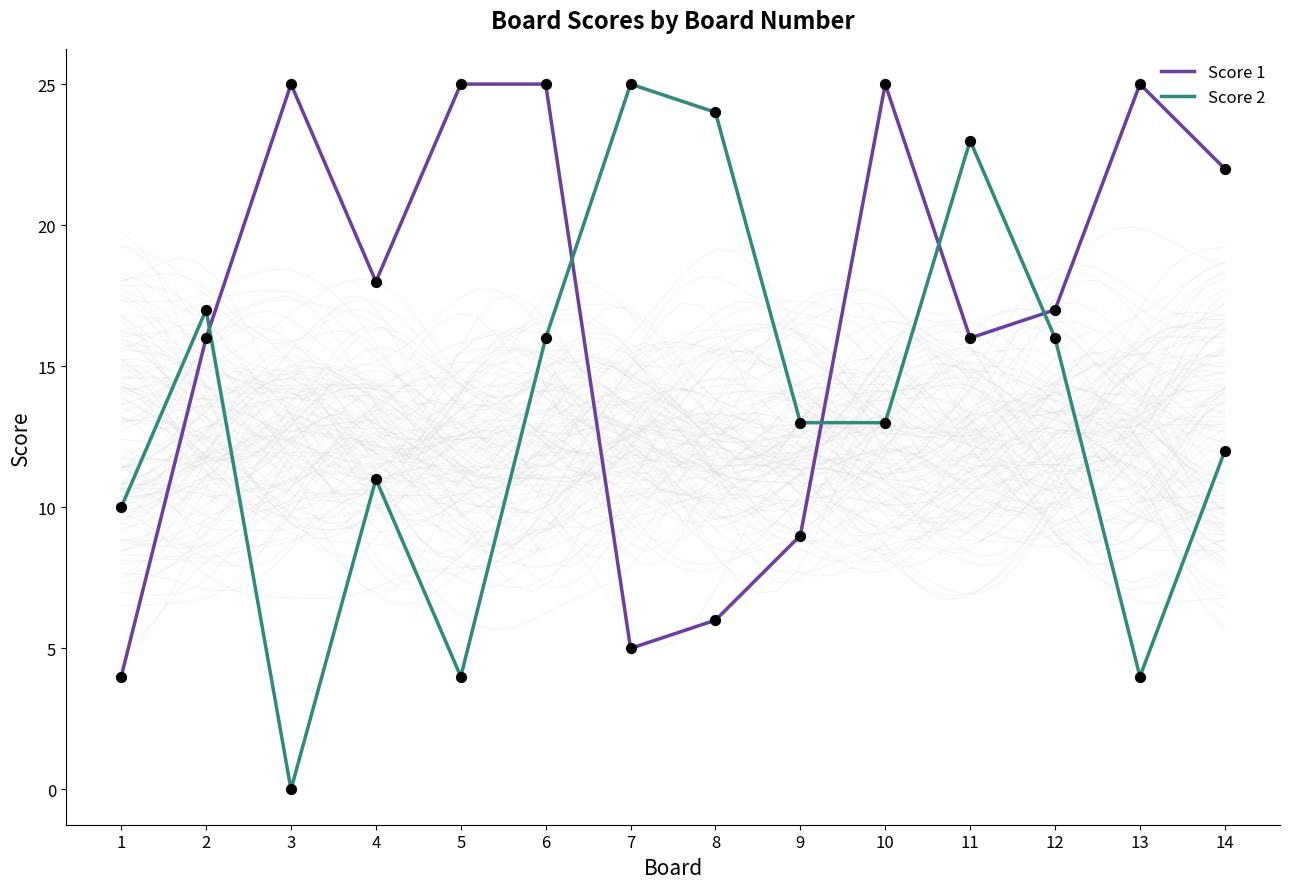

Which series reaches the maximum Y coordinate?

Score 1